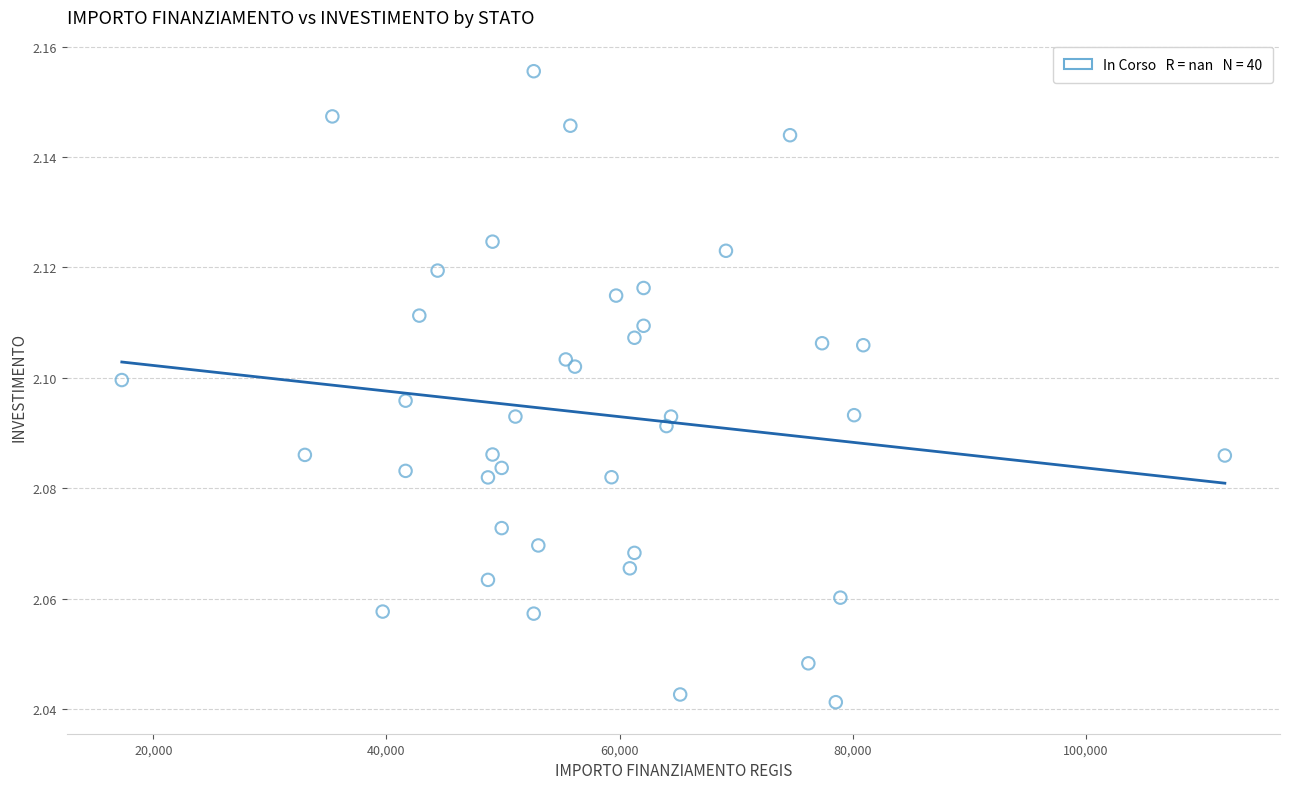

What is the range of X values (max minus min)?

94665.7